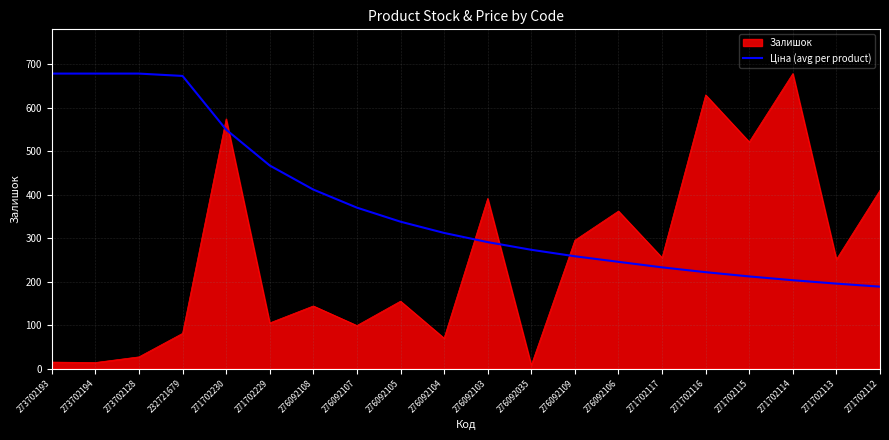

What is the difference between the maximum and minimum values in the Залишок series?

670.0